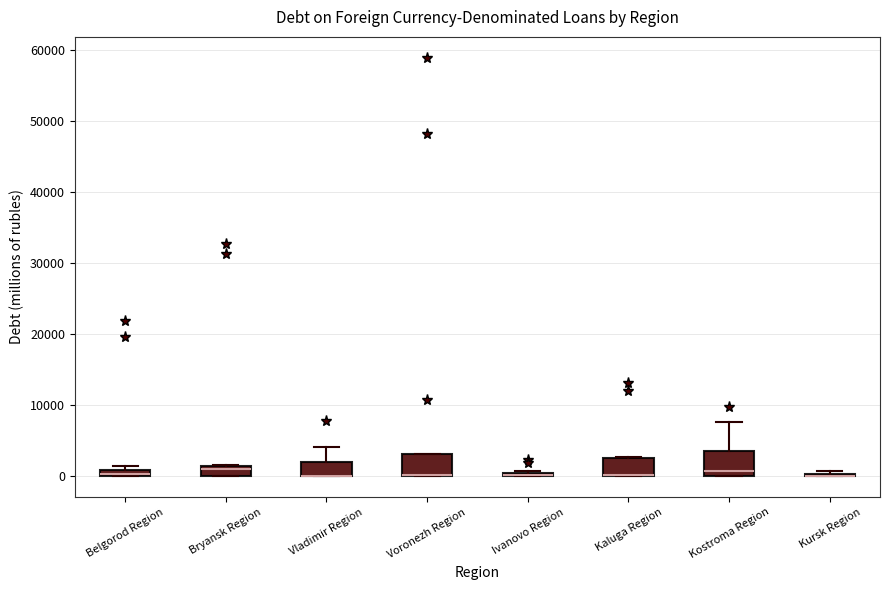

Where is the lower edge of the box for Bryansk Region on the y-axis? The values are not printed on the chart, so give them approximately, as read against the axis.

0